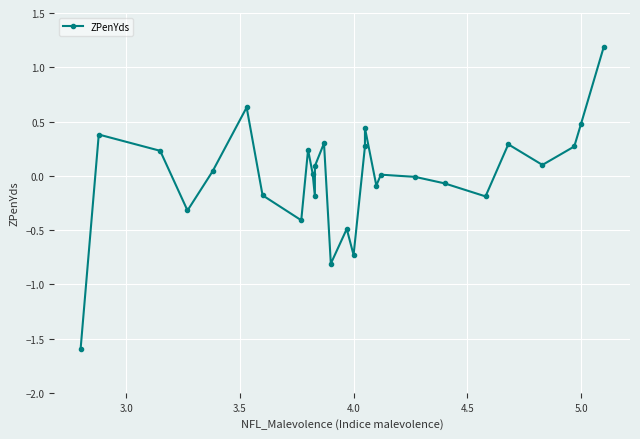

What is the difference between the maximum and minimum values?

2.8